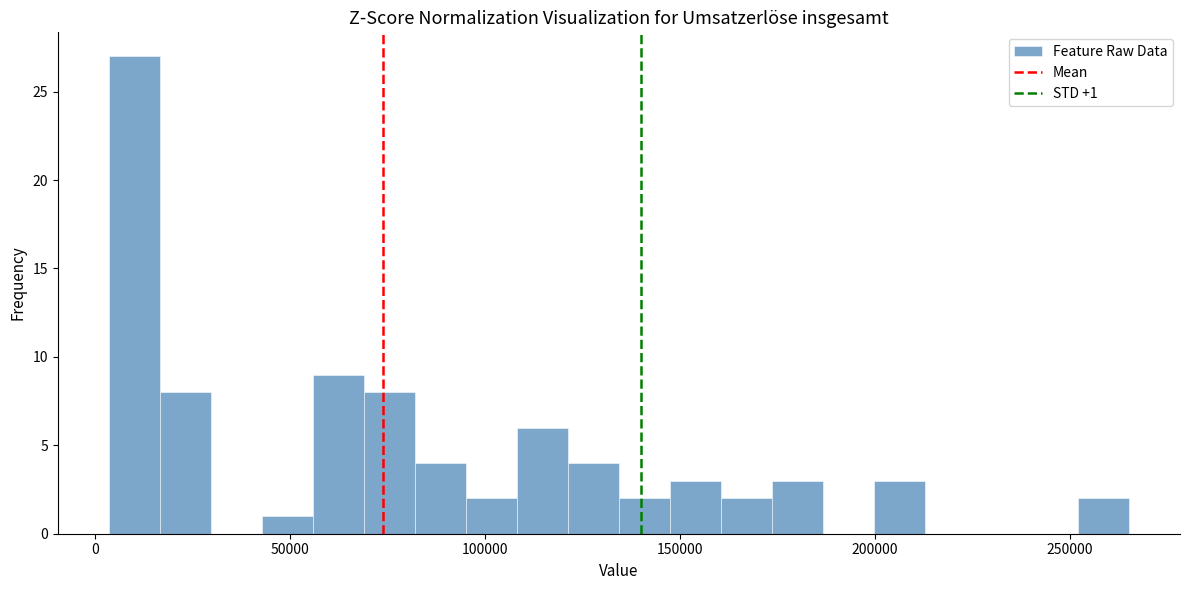

Read against the x-axis, roughly where is the centre of the tallest bar?

10000